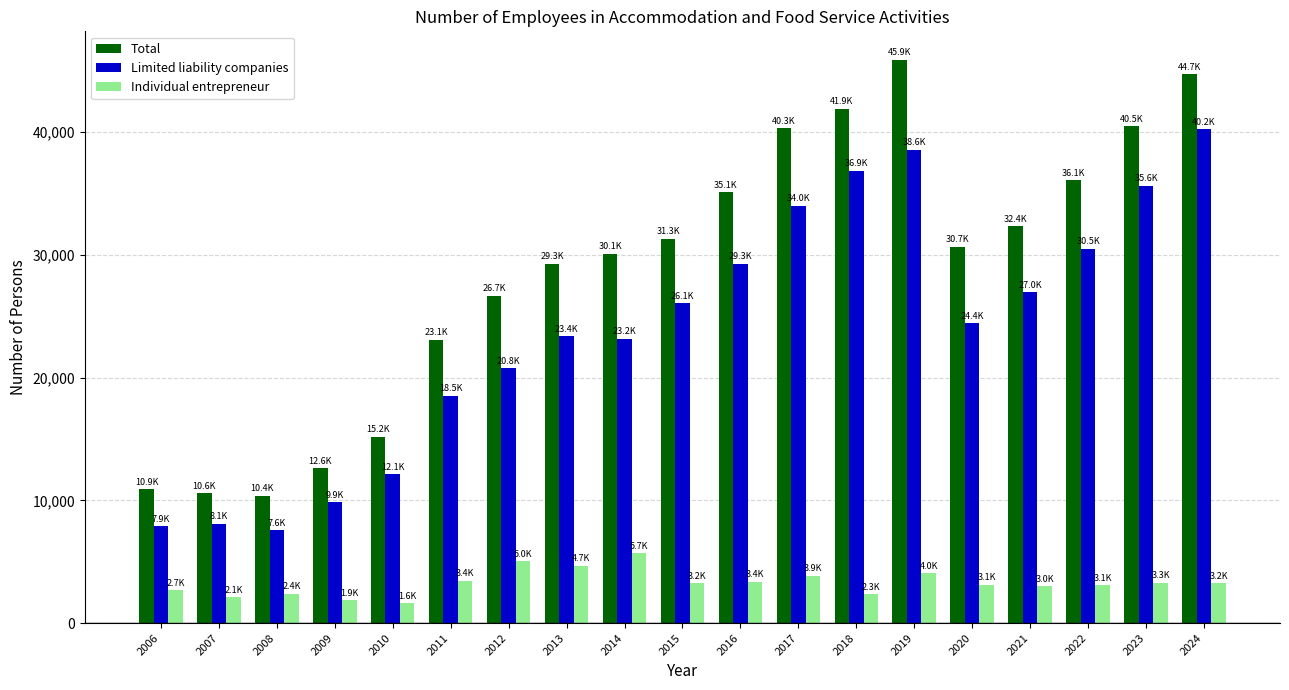

List the series in order of their peak value, highest first.

Total, Limited liability companies, Individual entrepreneur